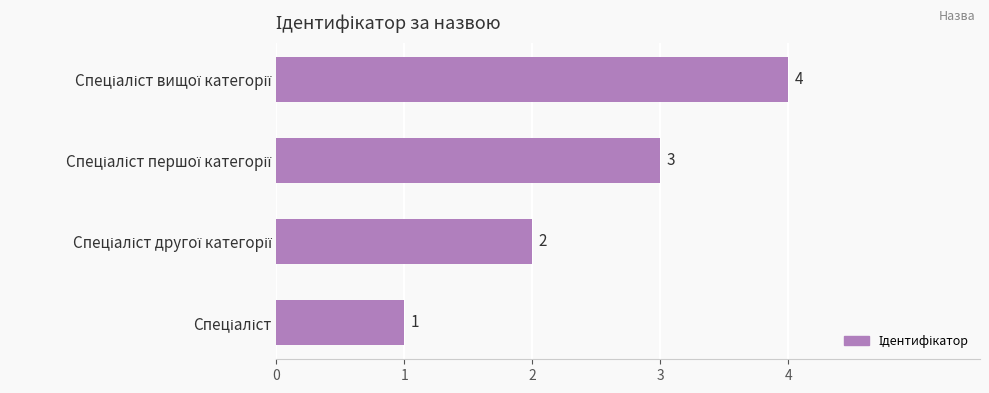

What is the greatest value displayed?

4